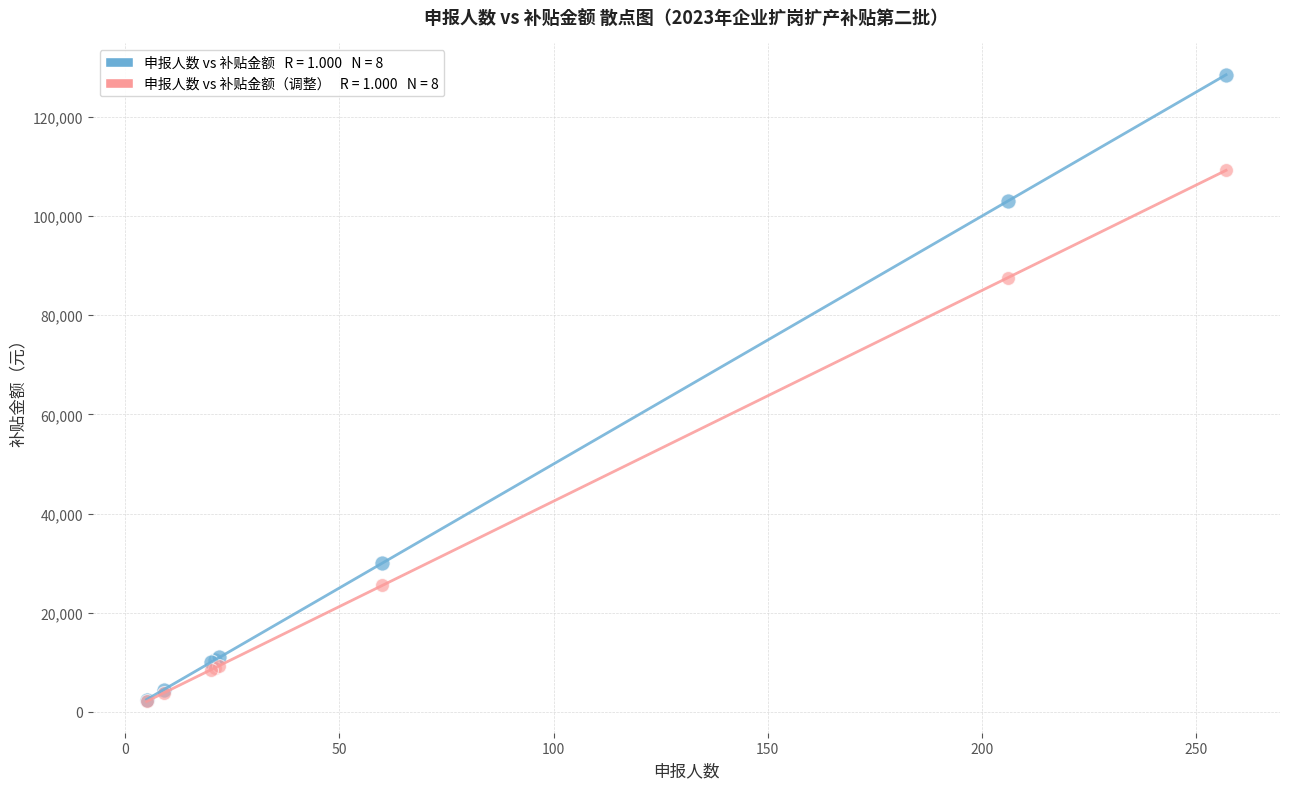

Across all series, what Y value is closest to 65312?

87550